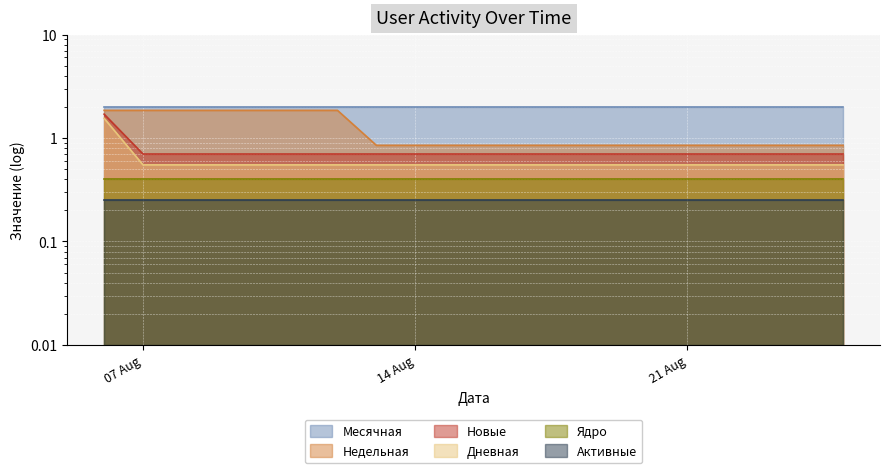

At how many categories does at least one series exceed 1?

7